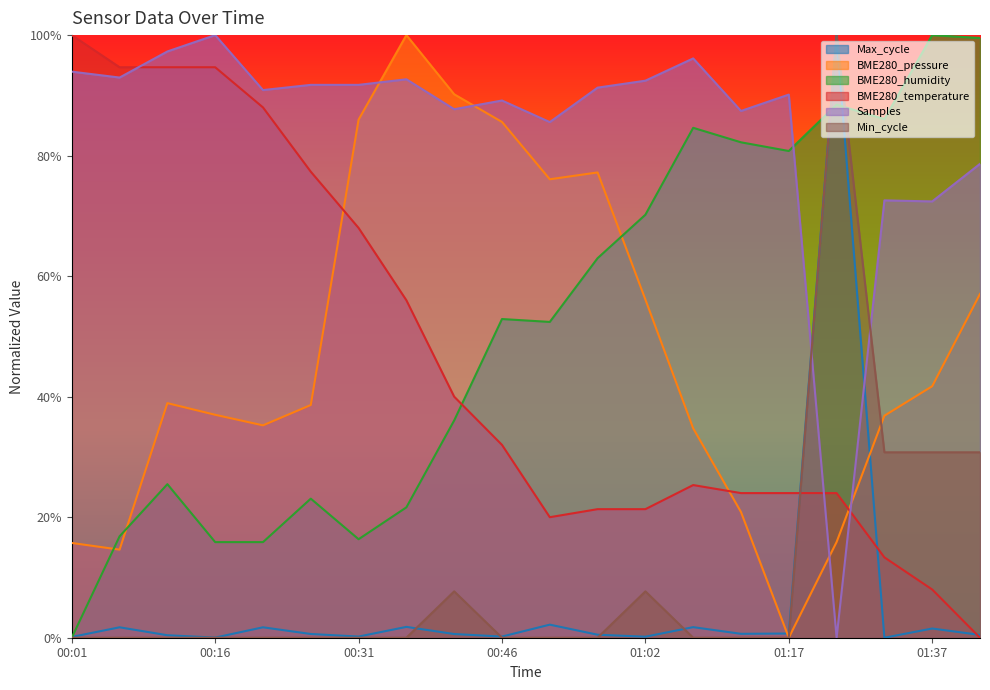

What position from the left is 00:06?

2